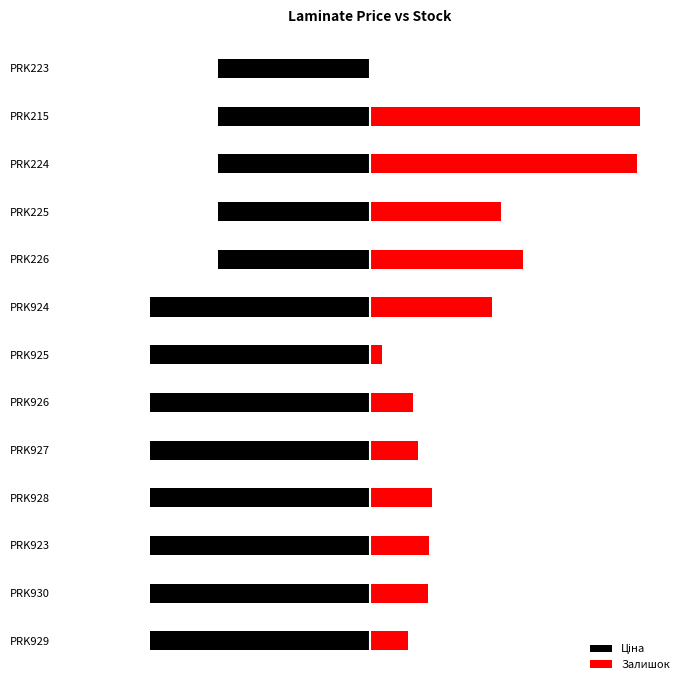

How many values in Залишок are above zero?

12